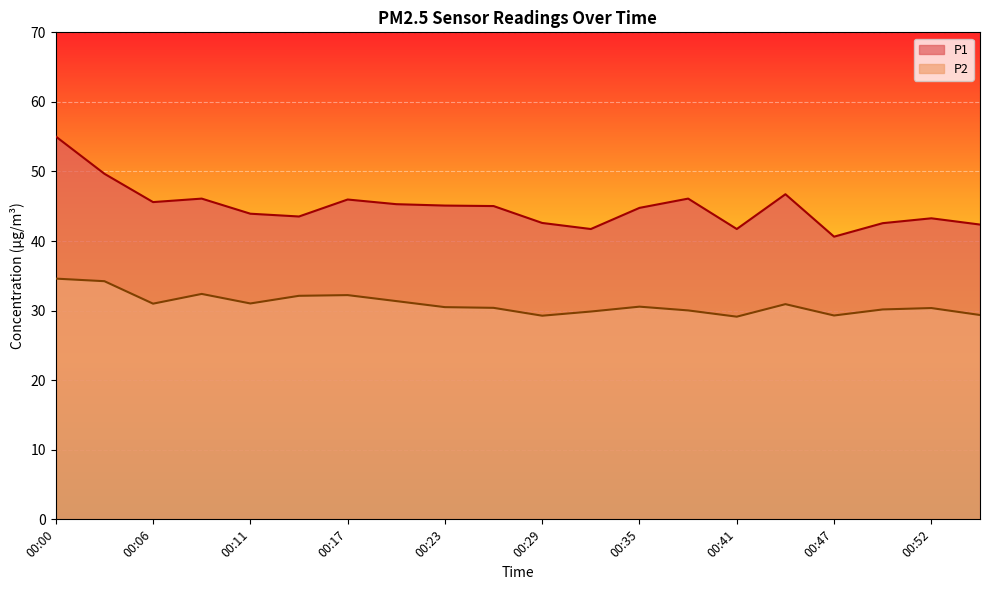

How many interior local peaks does the P2 series have?

5